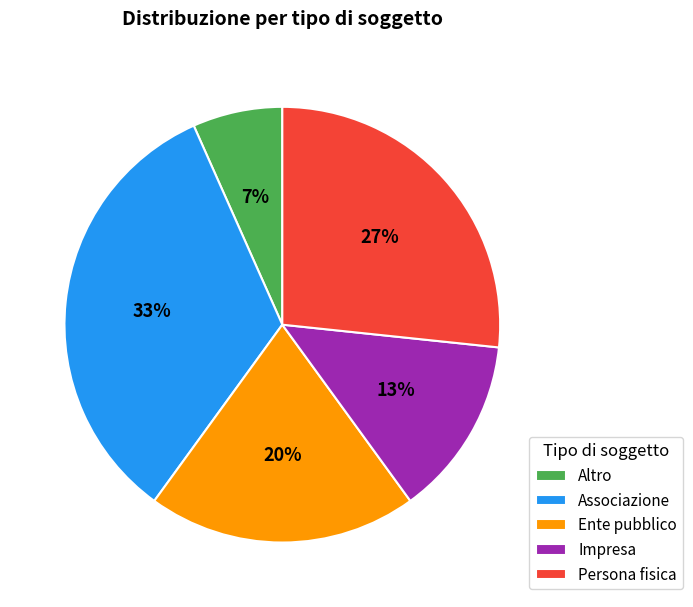

What is the smallest slice in the pie chart?

Altro